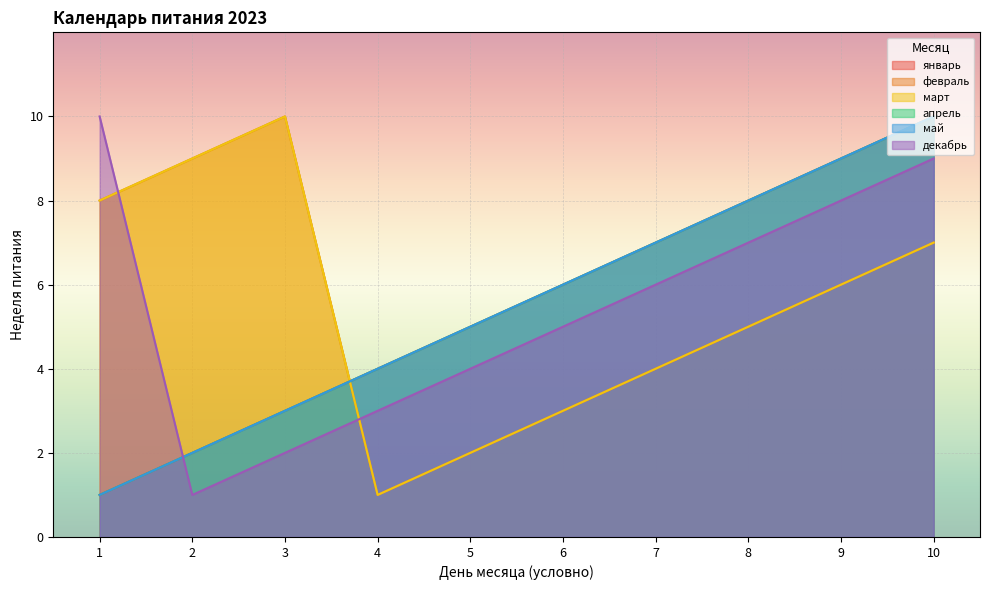

Which series changed the most between 4 and 6?

январь